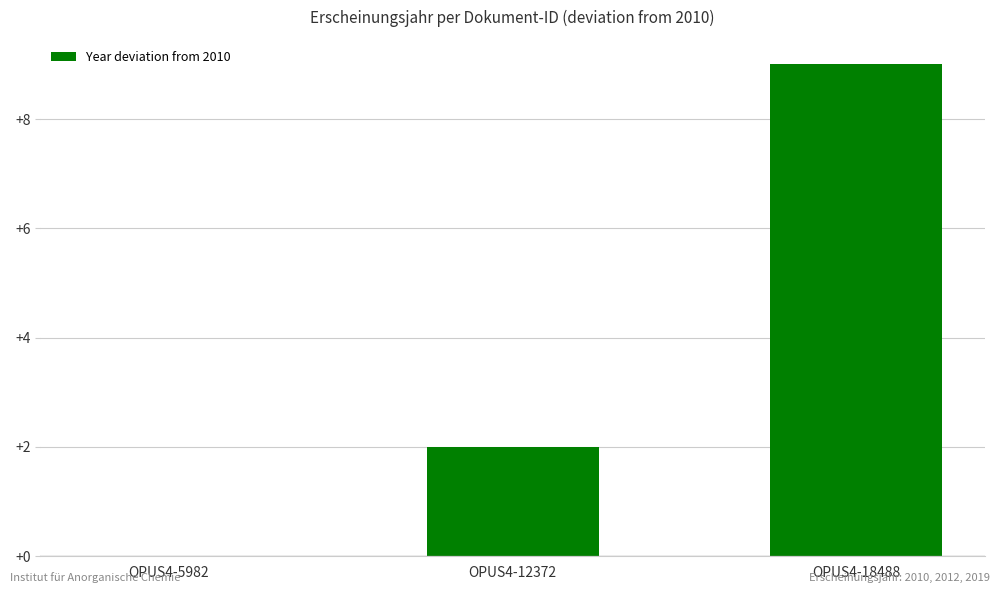

Reading left to right, list all the values displayed in this chart.

OPUS4-5982=0	OPUS4-12372=2	OPUS4-18488=9